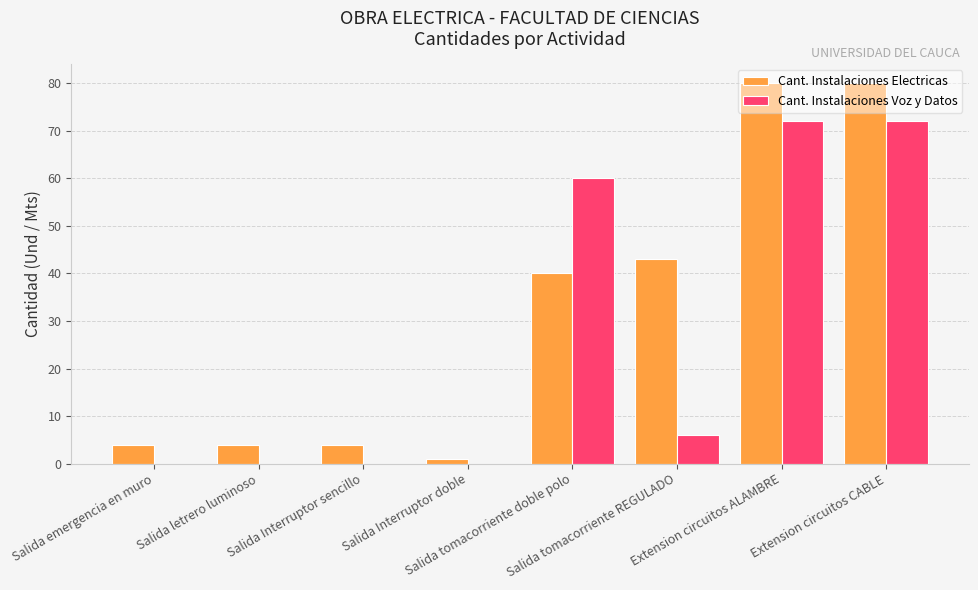

What is the sum of the Cant. Instalaciones Voz y Datos values at Extension circuitos ALAMBRE and Extension circuitos CABLE?

144